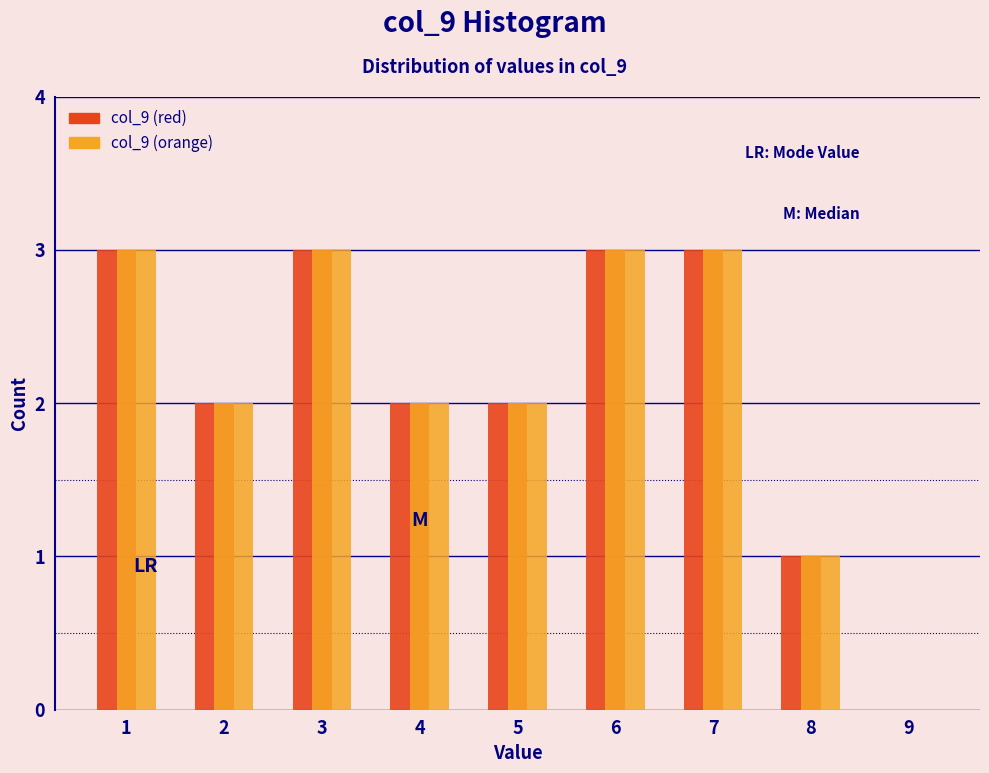

Reading left to right, list all the values displayed in this chart.

col_9 (red): 1=3	2=2	3=3	4=2	5=2	6=3	7=3	8=1	9=0
col_9 (orange): 1=3	2=2	3=3	4=2	5=2	6=3	7=3	8=1	9=0